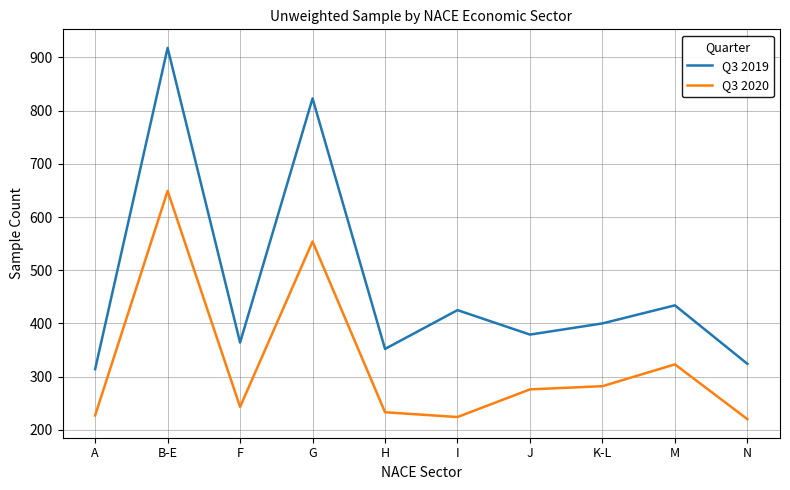

What is the difference between the maximum and minimum values in the Q3 2019 series?

604